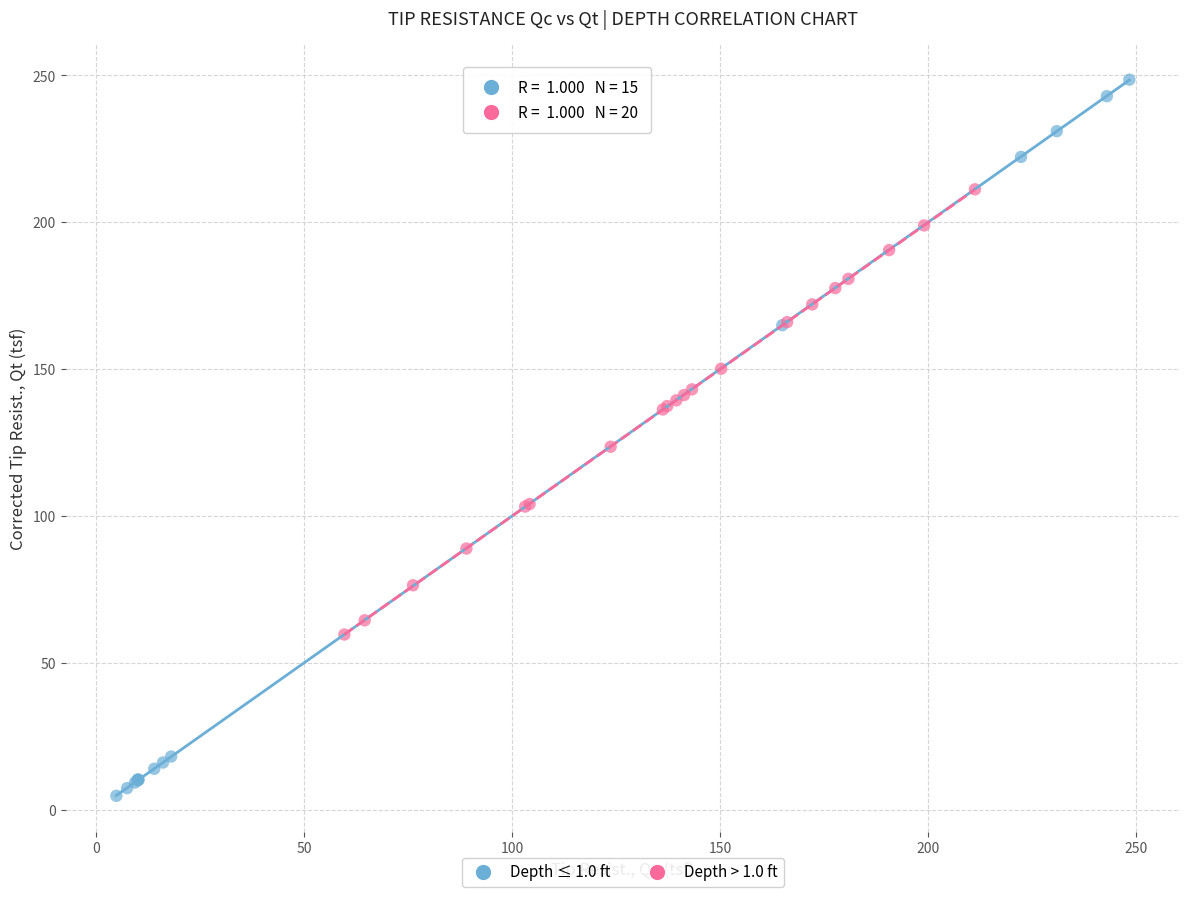

Which series reaches the minimum Y coordinate?

Depth ≤ 1.0 ft